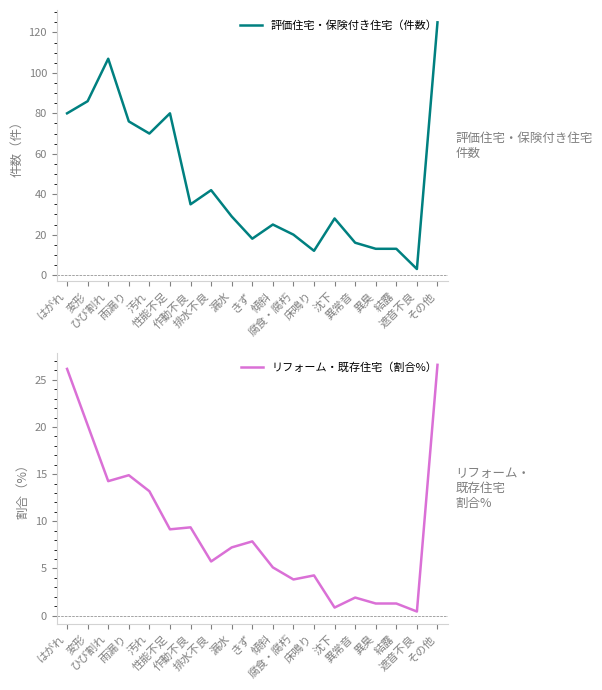

True or false: 評価住宅・保険付き住宅（件数） and リフォーム・既存住宅（割合%） cross at least once.

False